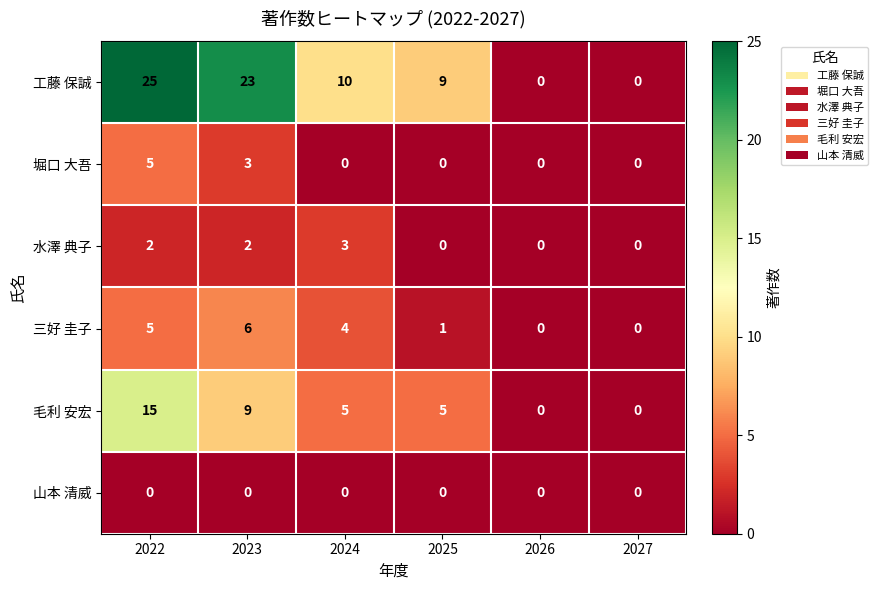

What is the difference between the highest and lowest values at 2022?

25